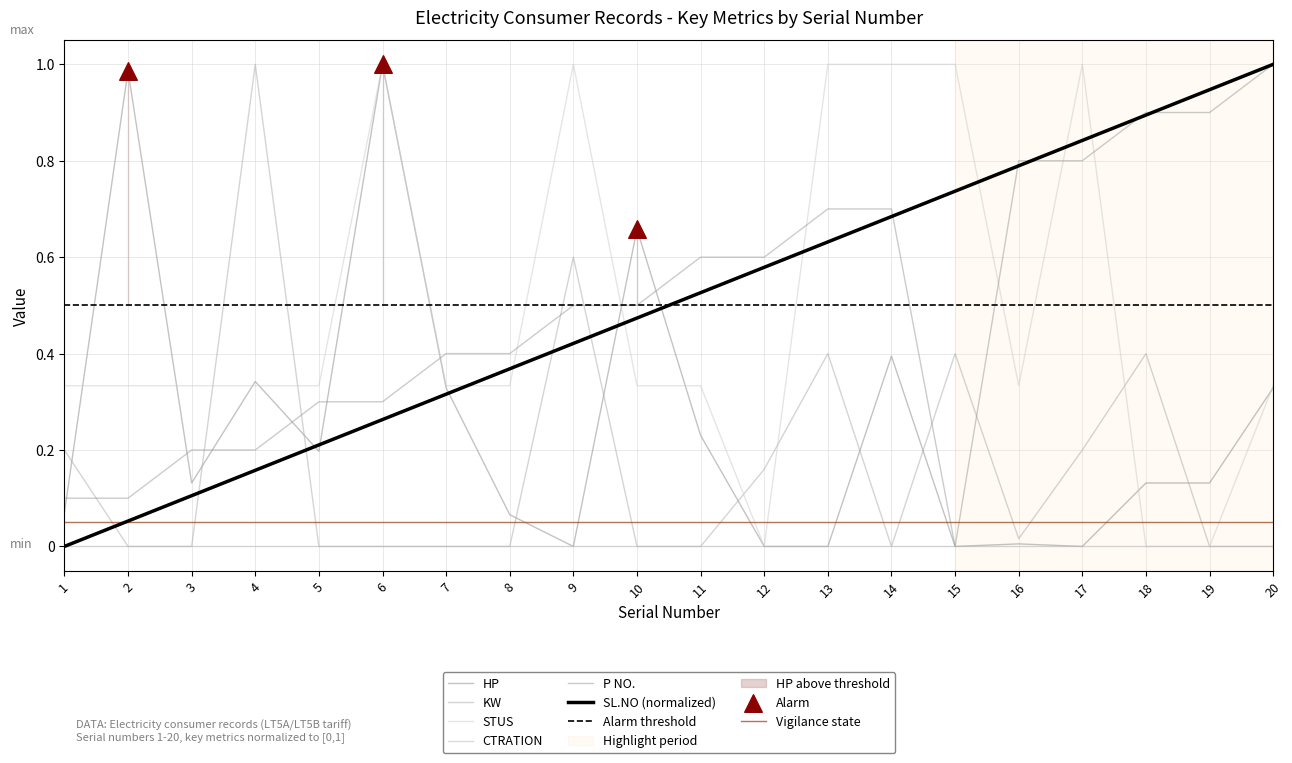

Which series contains the highest Y value?

SL.NO